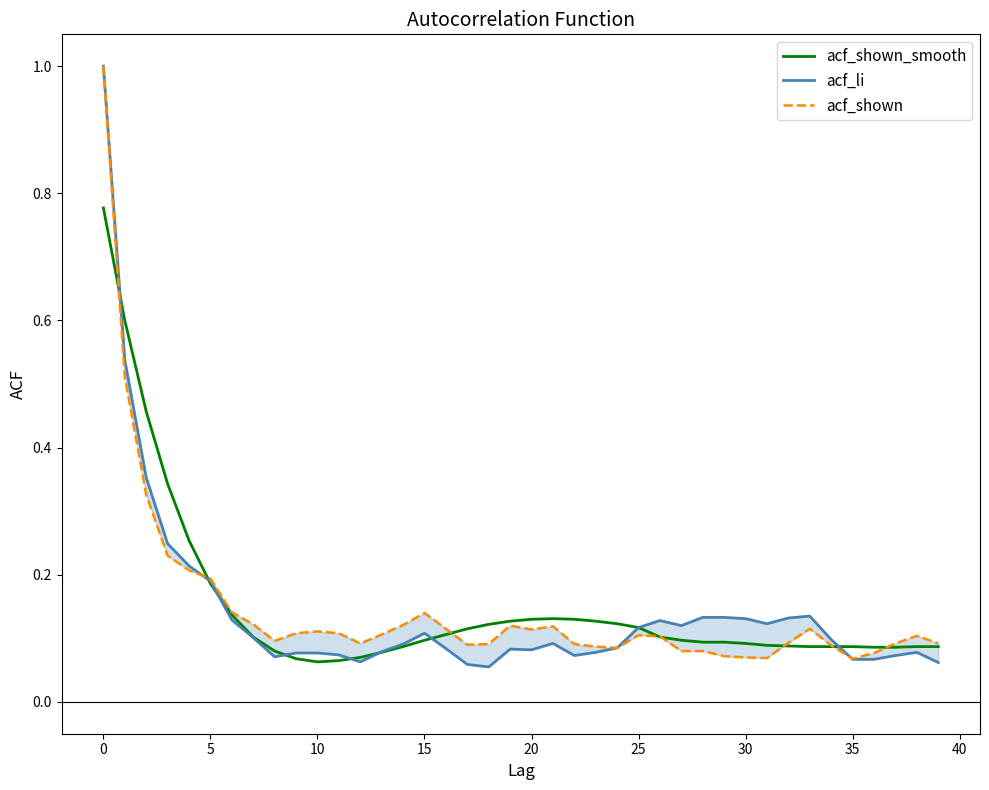

True or false: acf_shown_smooth and acf_shown intersect in this chart.

True